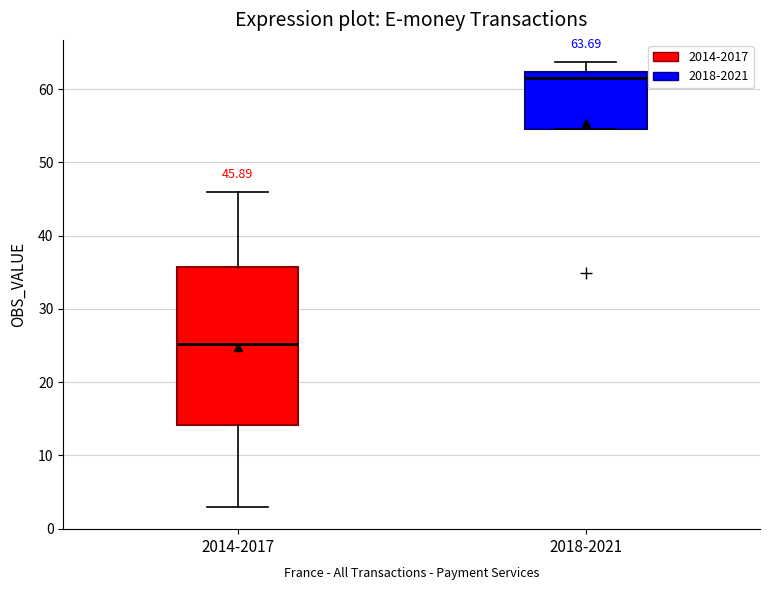

Which box's median line is the lowest?

2014-2017